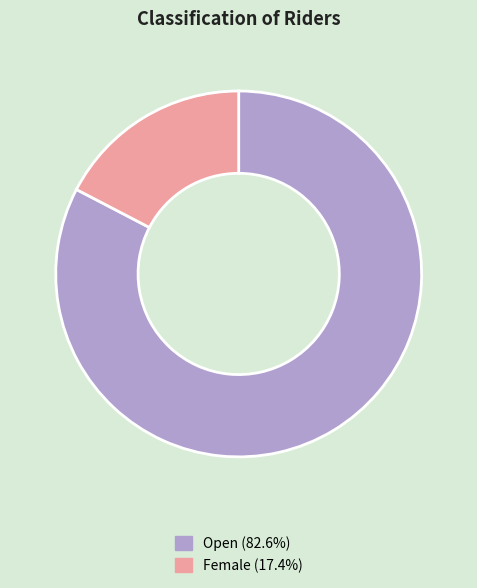

Combined, do Open and Female account for over 50%?

Yes